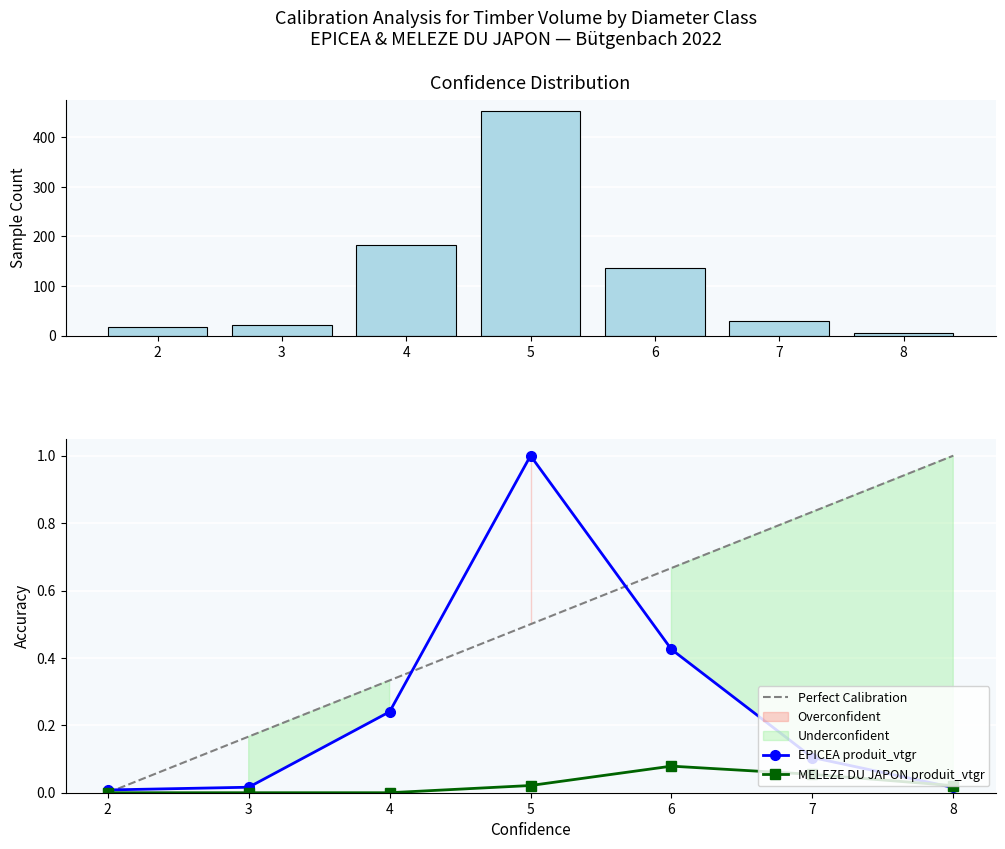

How many data points in MELEZE DU JAPON produit_vtgr are above 0?

4